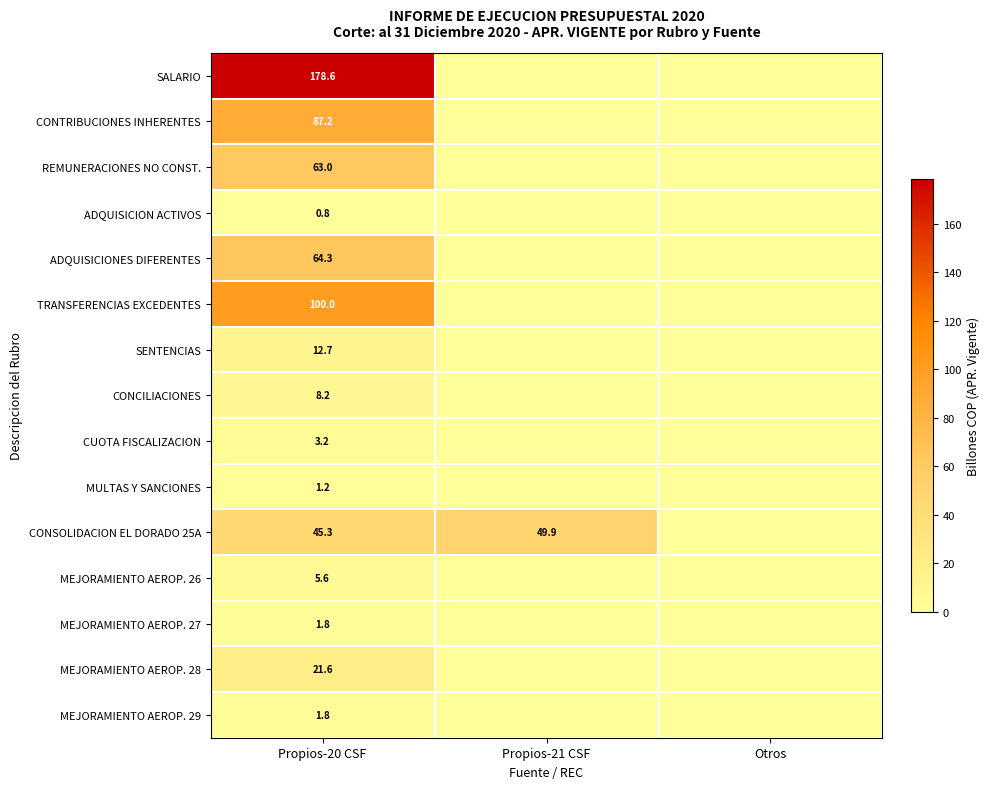

The value of ADQUISICION ACTIVOS at Propios-20 CSF is 0.2. True or false?

False